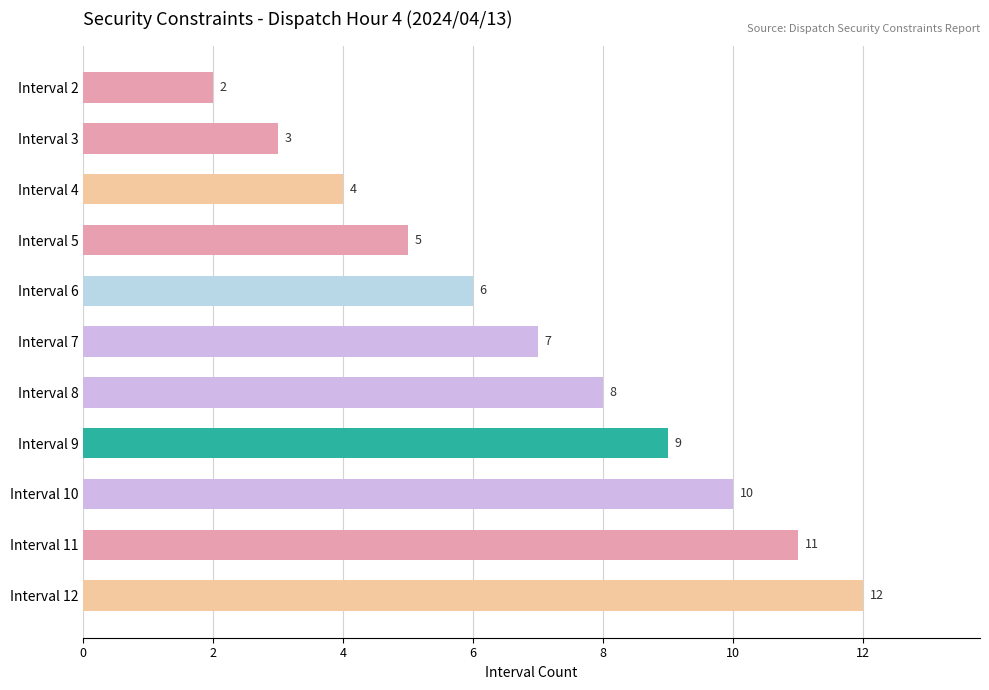

The chart shows a value of 11 at Interval 11. True or false?

True